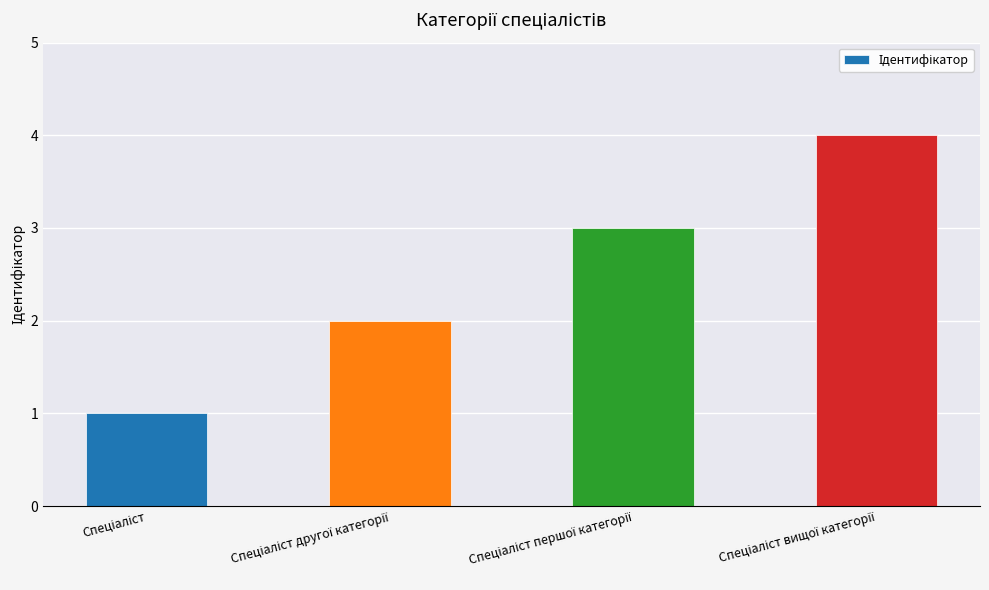

Reading left to right, extract all data points from this chart.

1	2	3	4